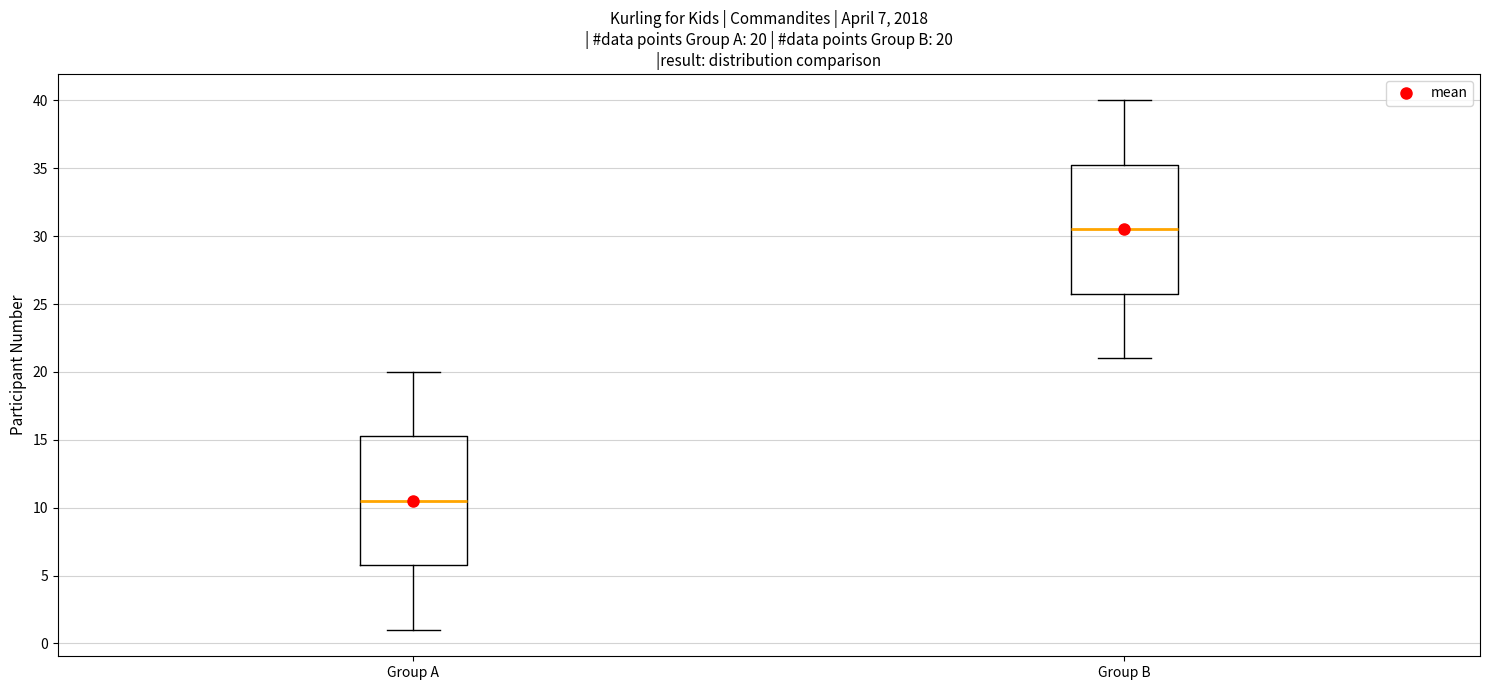

Which box's median line is the highest?

Group B